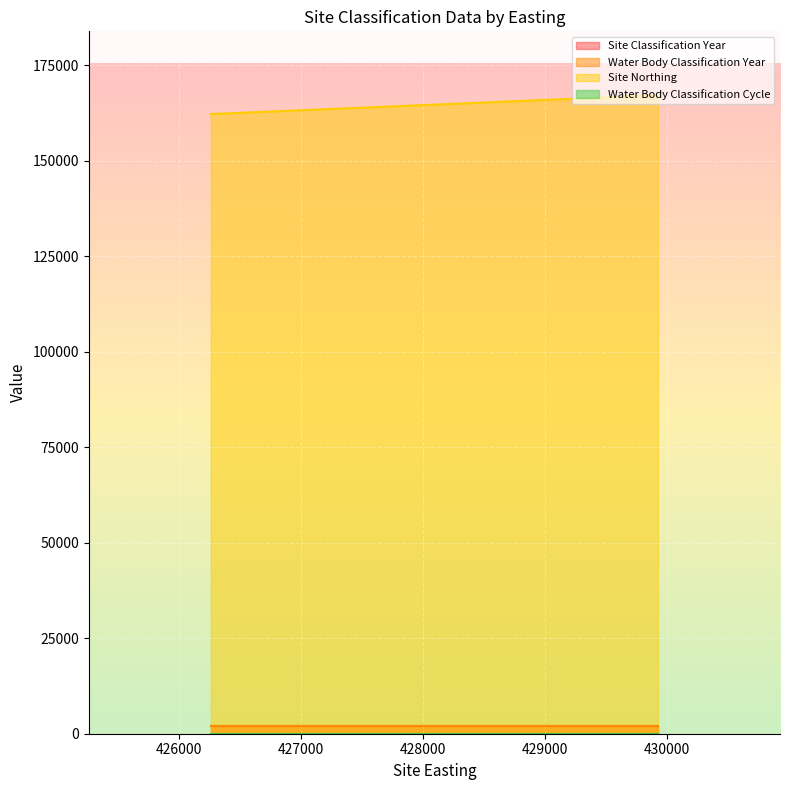

What is the value of the Site Northing point at the 5th from the left?

167199